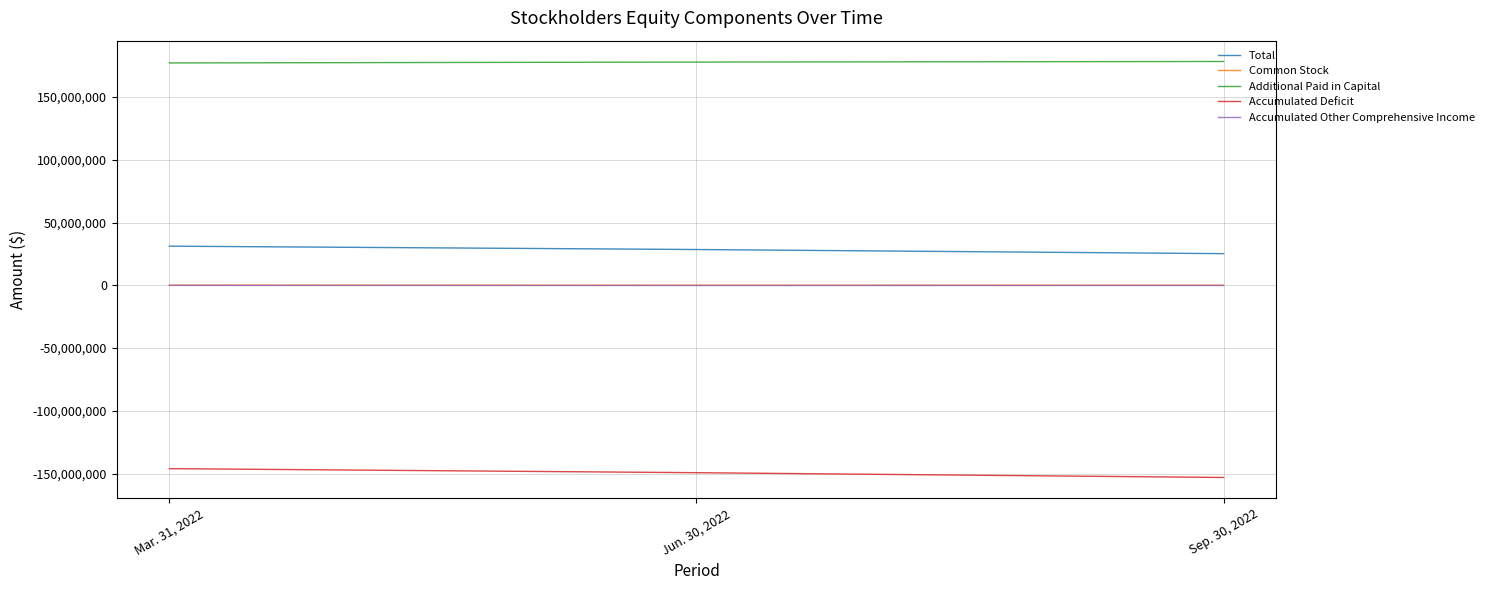

List the labels in order of Accumulated Deficit value, smallest first.

Sep. 30, 2022, Jun. 30, 2022, Mar. 31, 2022